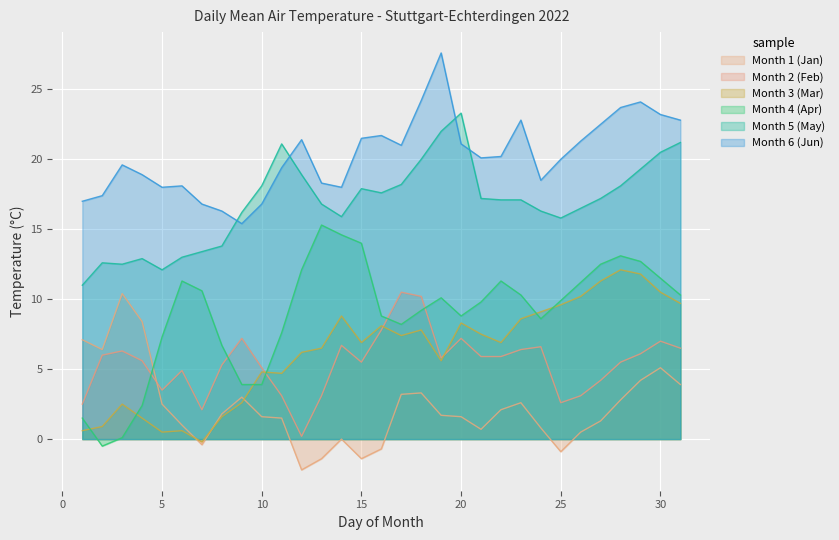

Is the value of Month 5 (May) at 14 greater than the value of Month 6 (Jun) at 25?

No